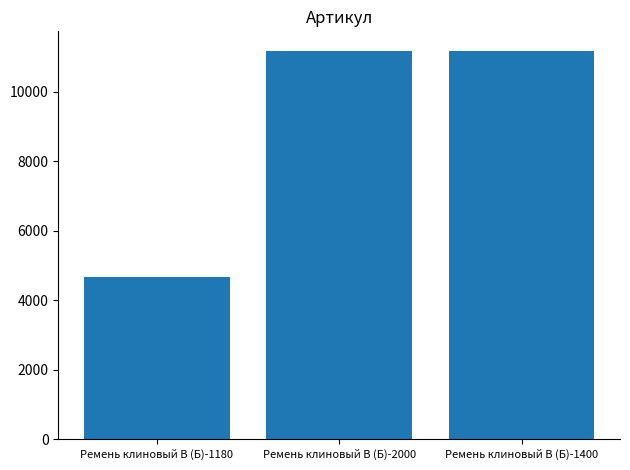

Approximately how many times larger is the value at Ремень клиновый В (Б)-1180 compared to Ремень клиновый В (Б)-1400?

0.4